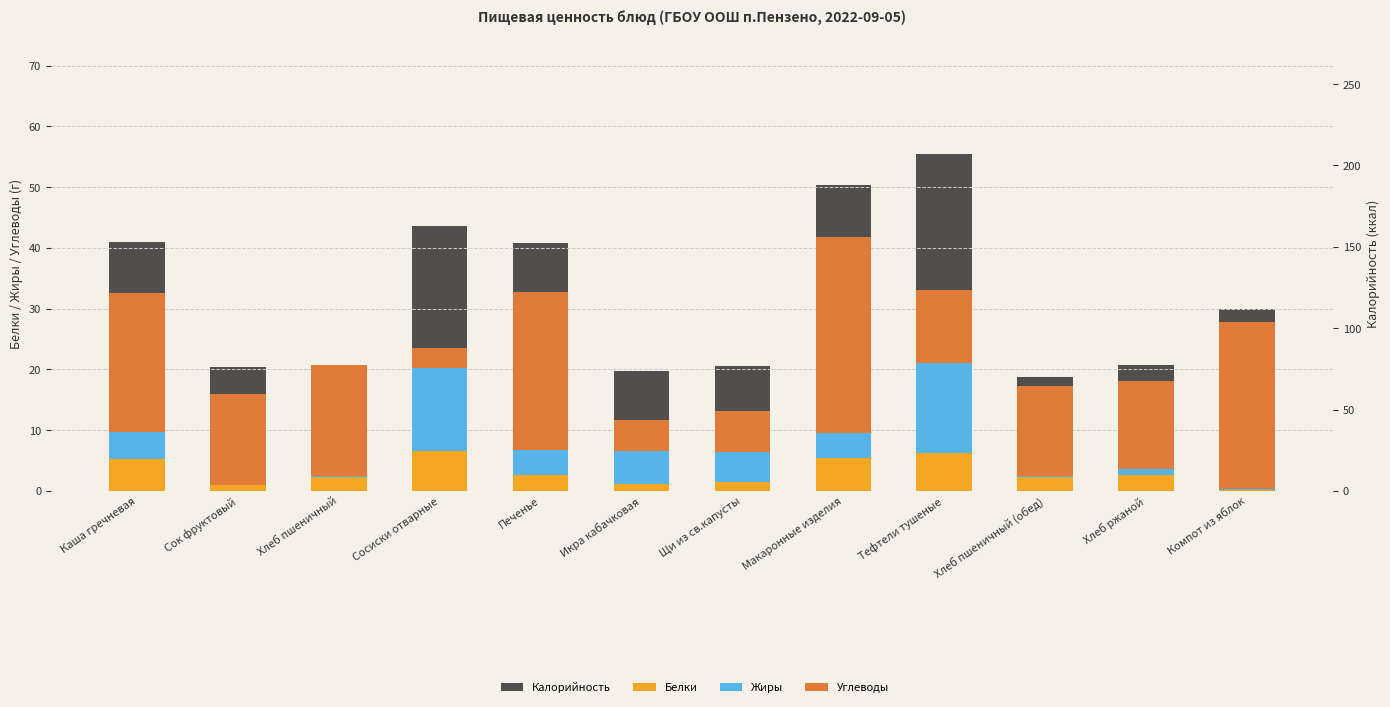

Read the Калорийность value at Печенье.

152.6